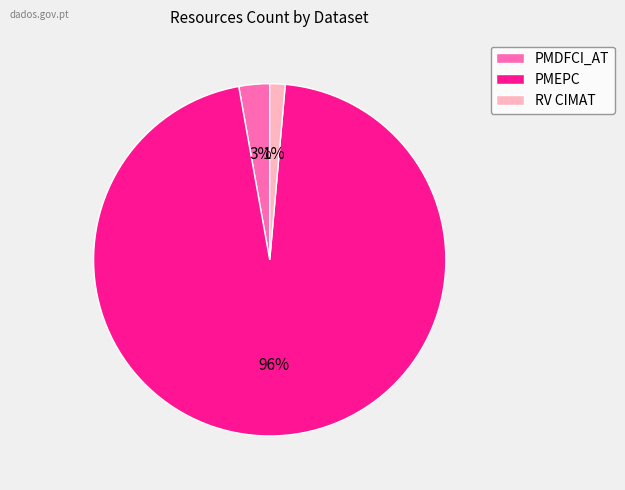

Does any single category account for the majority?

Yes